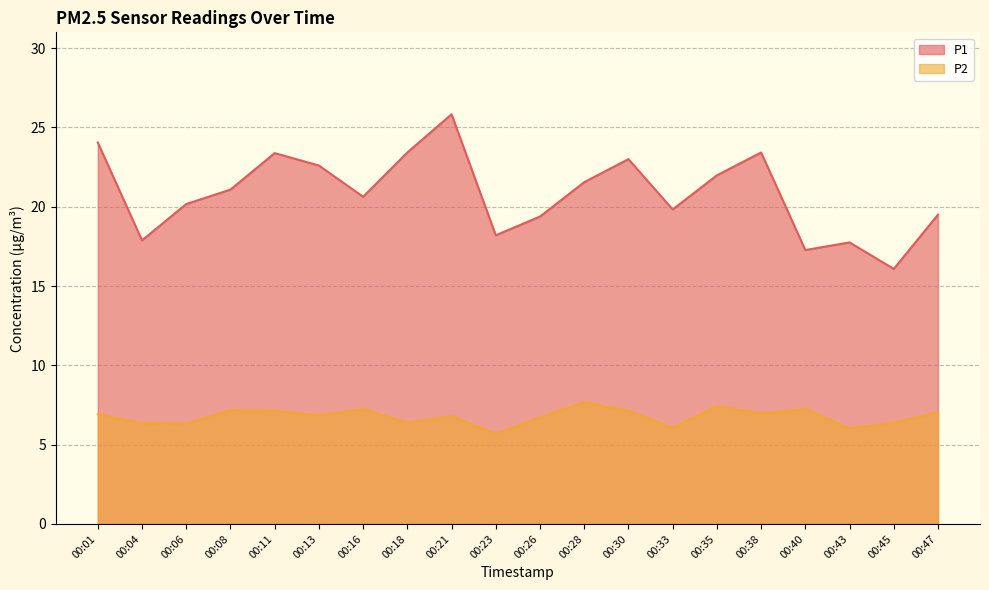

Which series has the largest total across all categories?

P1